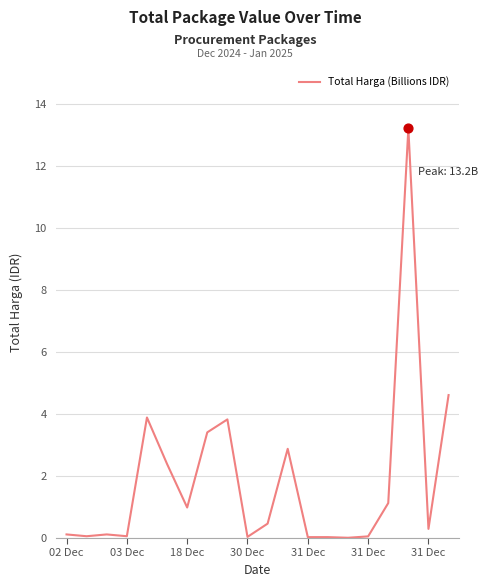

What is the difference between the maximum and minimum values?

13.2